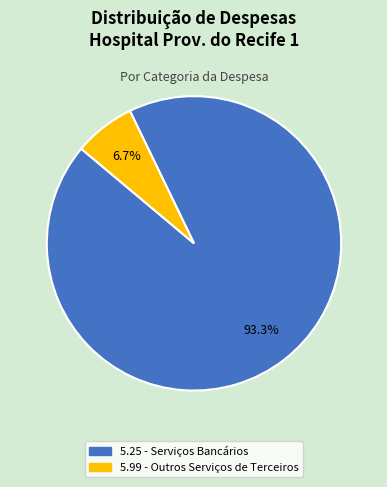

Which has a higher value, 5.99 - Outros Serviços de Terceiros or 5.25 - Serviços Bancários?

5.25 - Serviços Bancários